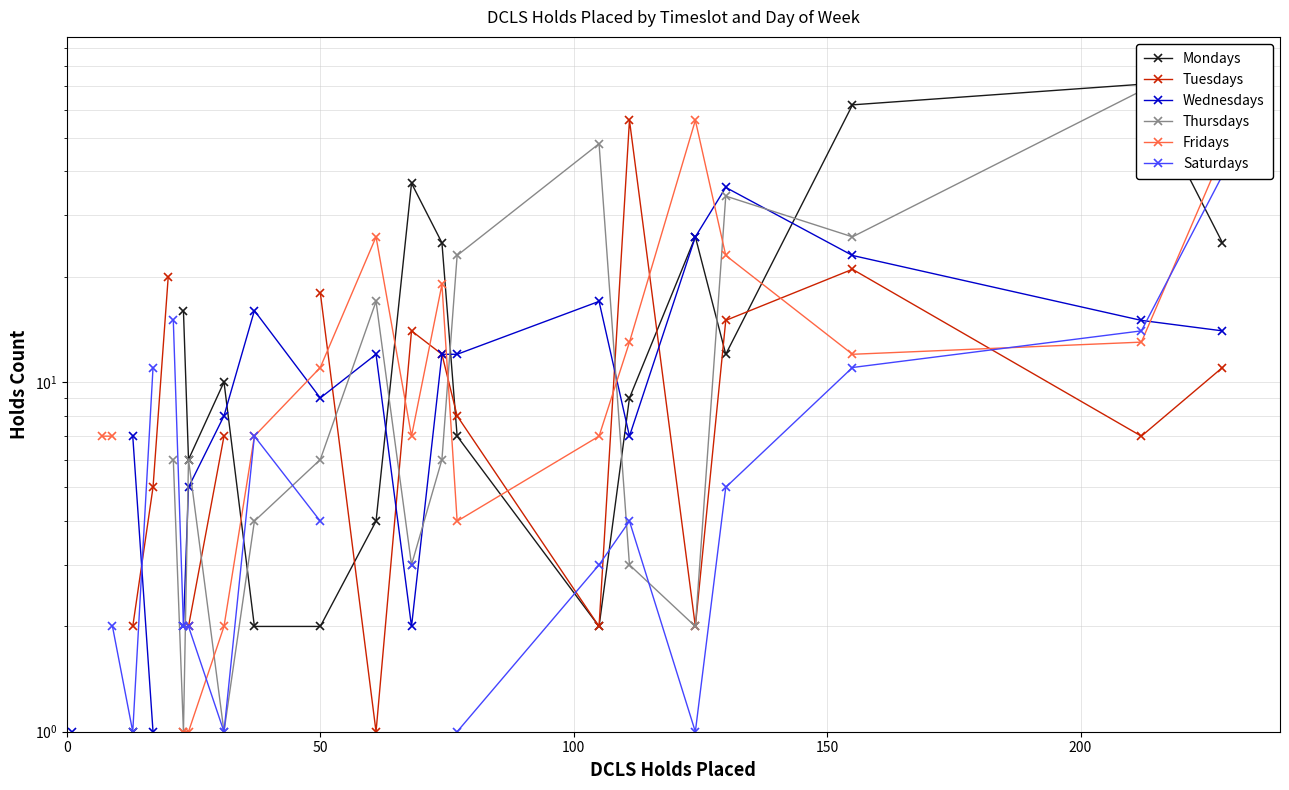

True or false: Tuesdays has a value of 9.1 at 20.

False